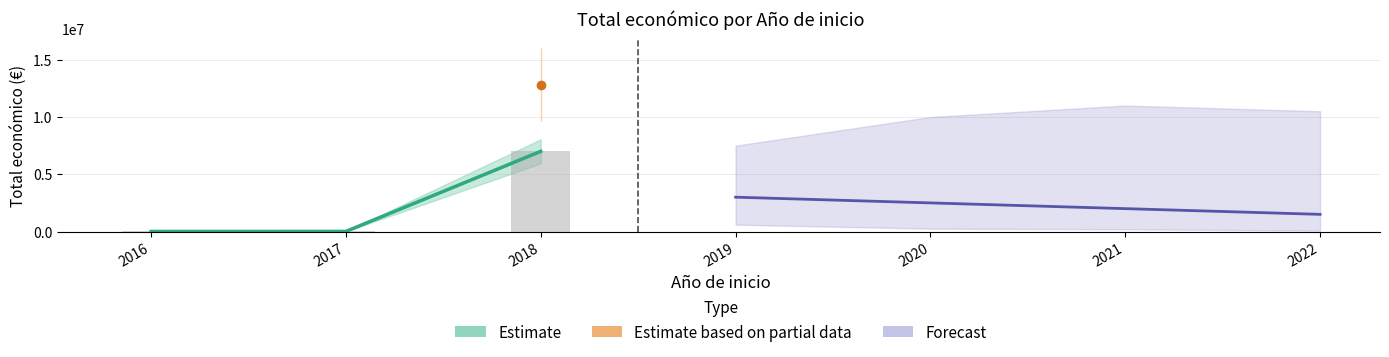

Which has a higher value, 2017 or 2018?

2018